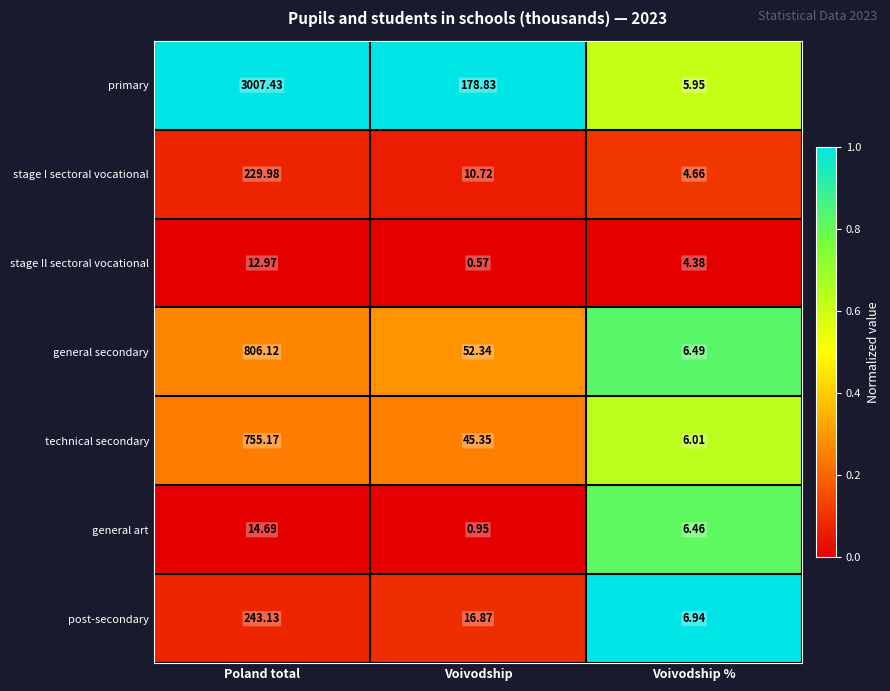

Which series has the largest range (max minus min)?

primary